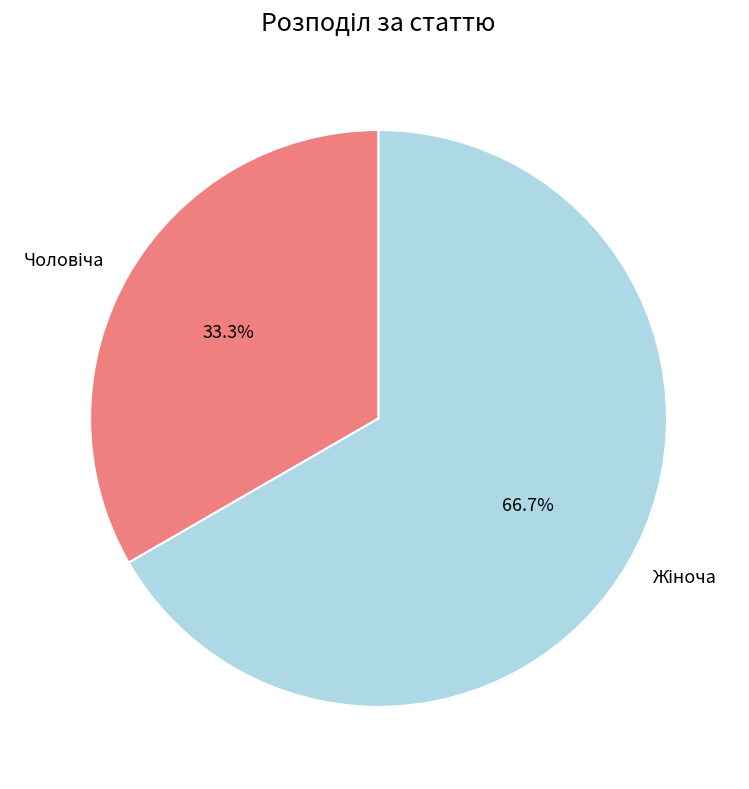

True or false: Чоловіча accounts for 33% of the total.

True